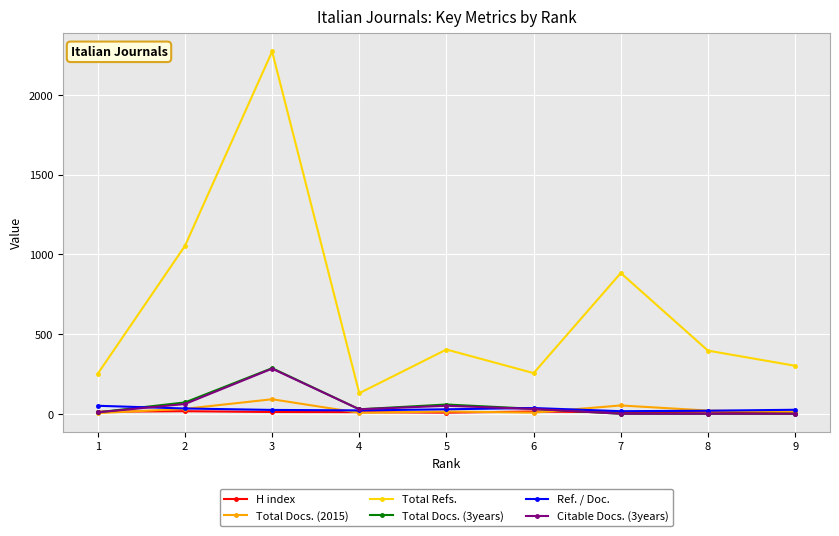

True or false: Ref. / Doc. and Total Refs. intersect in this chart.

False